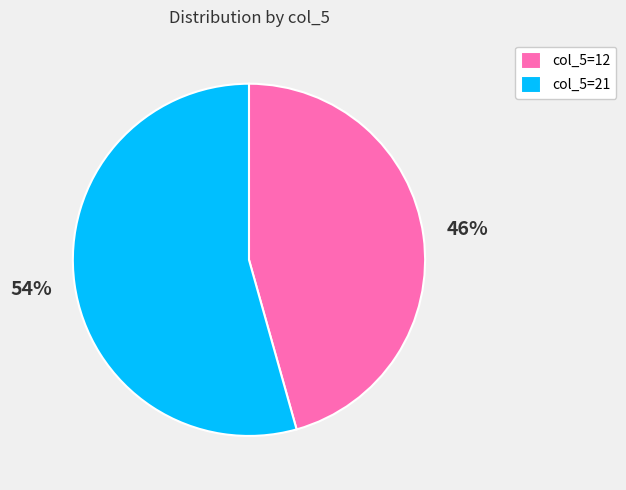

To the nearest percent, what percentage of the pie is col_5=21?

54%